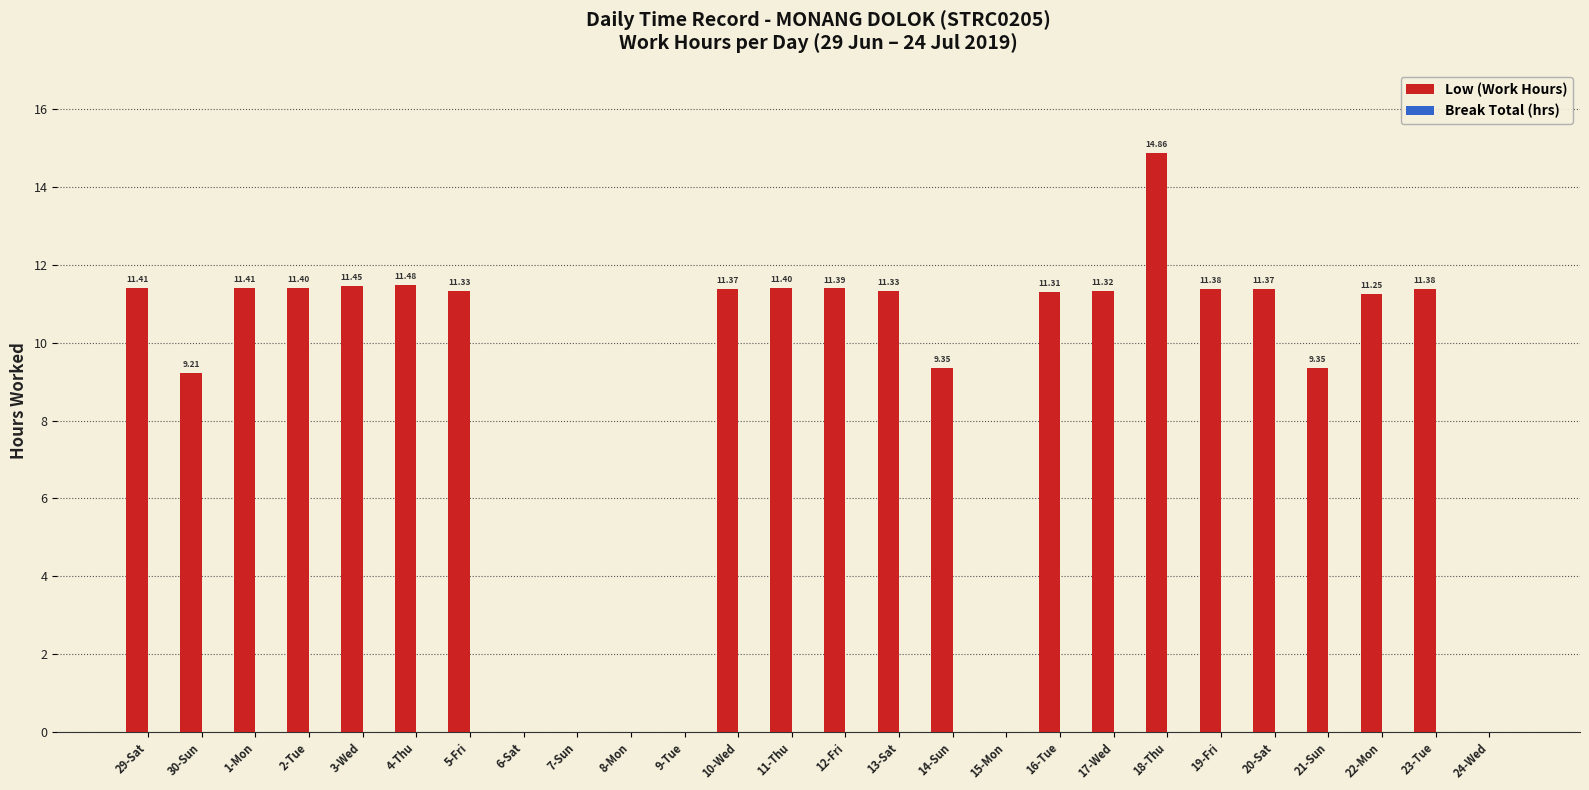

Count the number of values greater than 11.

17